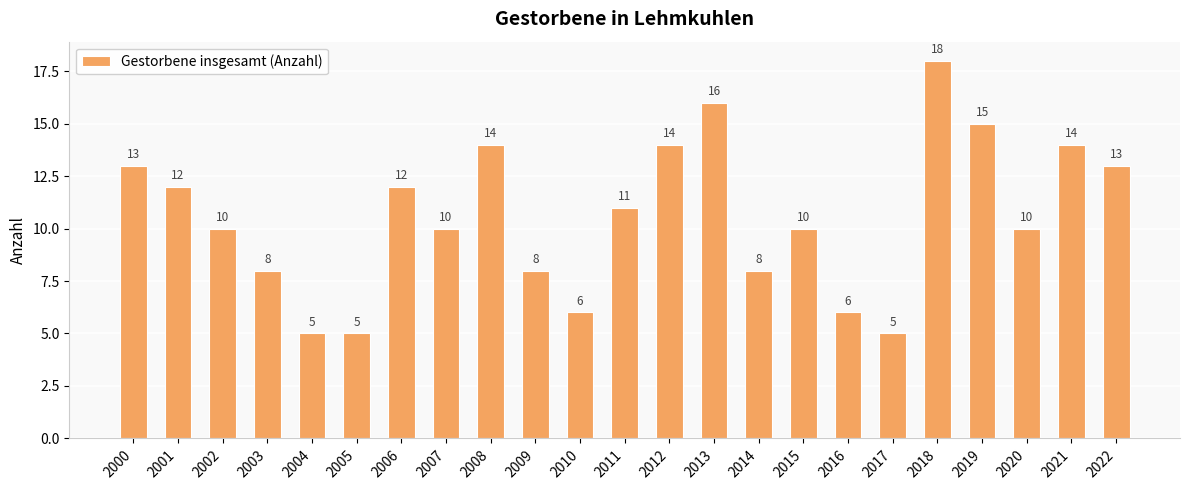

Reading left to right, transcribe all the data shown in this chart.

13	12	10	8	5	5	12	10	14	8	6	11	14	16	8	10	6	5	18	15	10	14	13